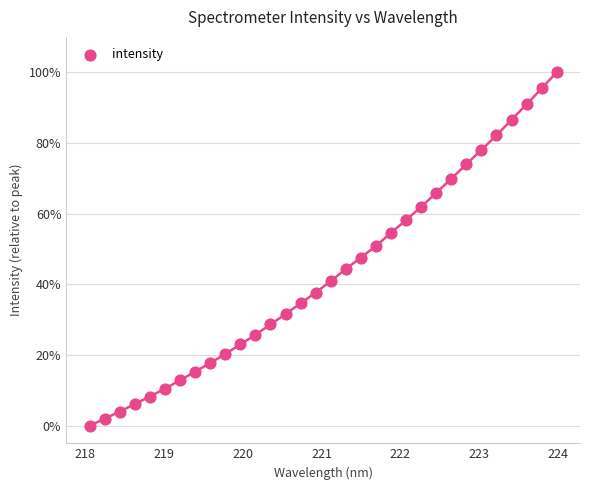

What is the range of Y values (max minus min)?

100.0